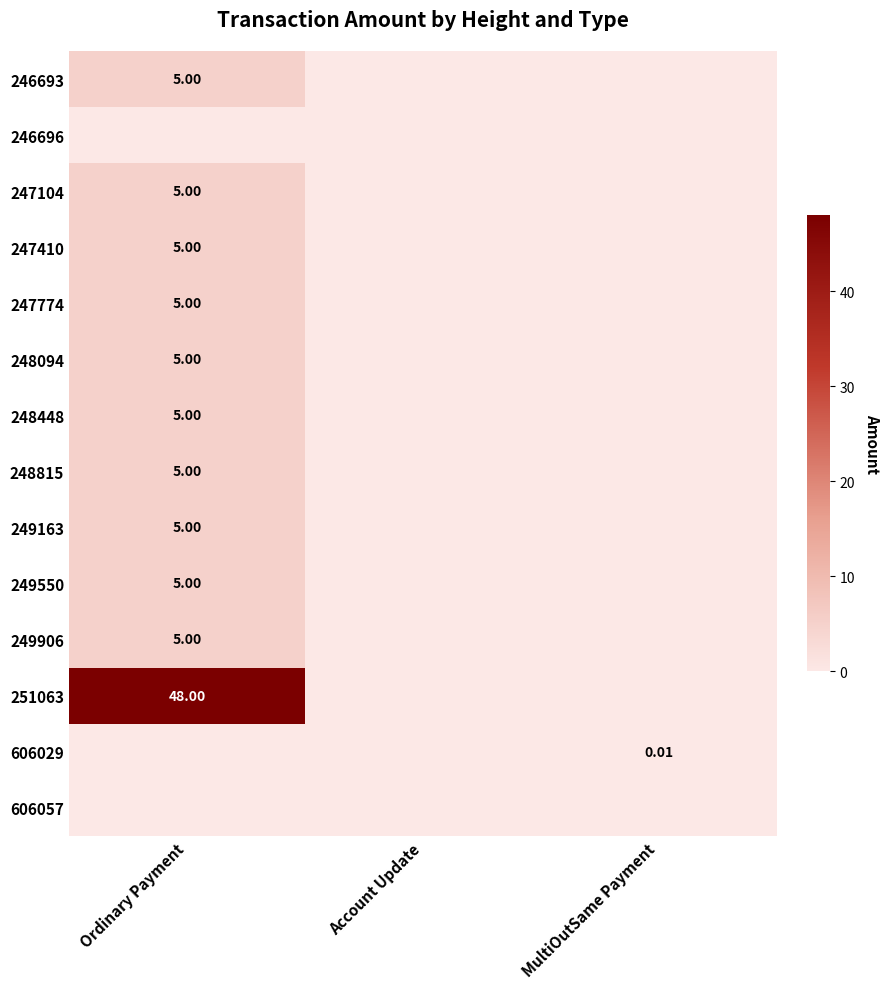

List the series in order of their peak value, lowest first.

246696, 606057, 606029, 246693, 247104, 247410, 247774, 248094, 248448, 248815, 249163, 249550, 249906, 251063